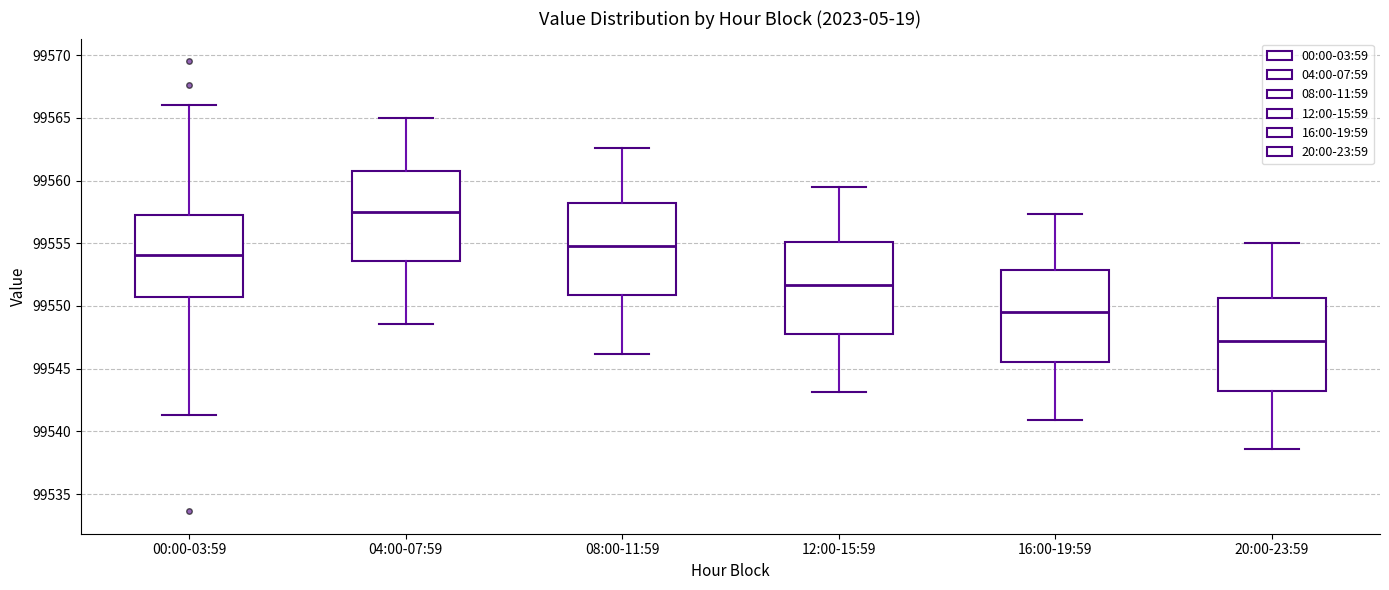

Where does the median line of the box for 20:00-23:59 sit on the y-axis? The values are not printed on the chart, so give them approximately, as read against the axis.

99547.0